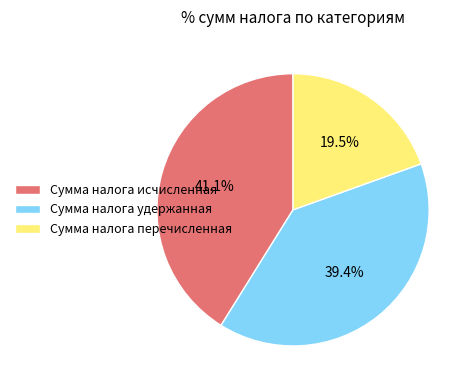

To the nearest percent, what is the difference between the largest and smallest slice percentages?

22%